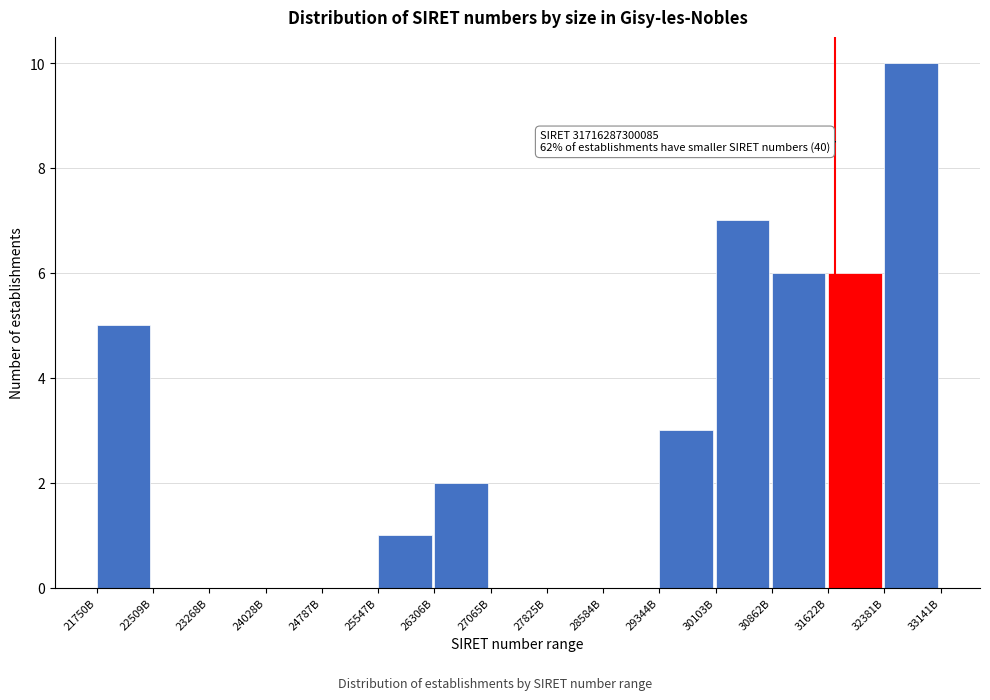

Reading left to right, transcribe all the data shown in this chart.

21750B=5	22509B=0	23268B=0	24028B=0	24787B=0	25547B=1	26306B=2	27065B=0	27825B=0	28584B=0	29344B=3	30103B=7	30862B=6	31622B=6	32381B=10